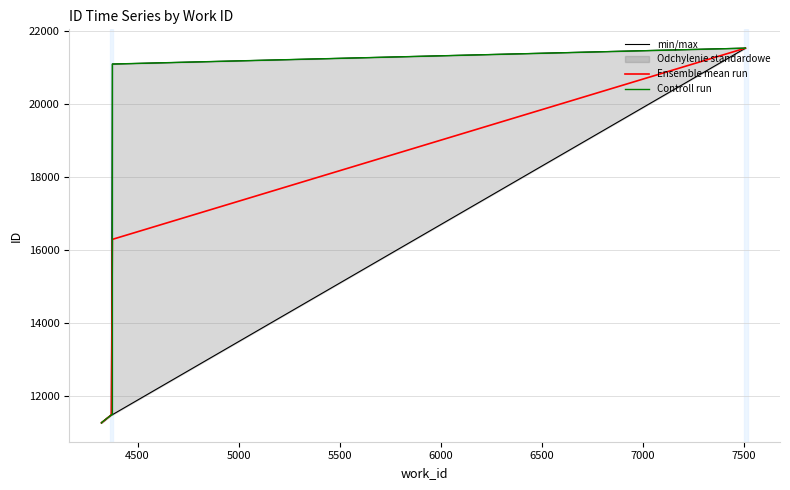

True or false: id_std_upper and id_min intersect in this chart.

False